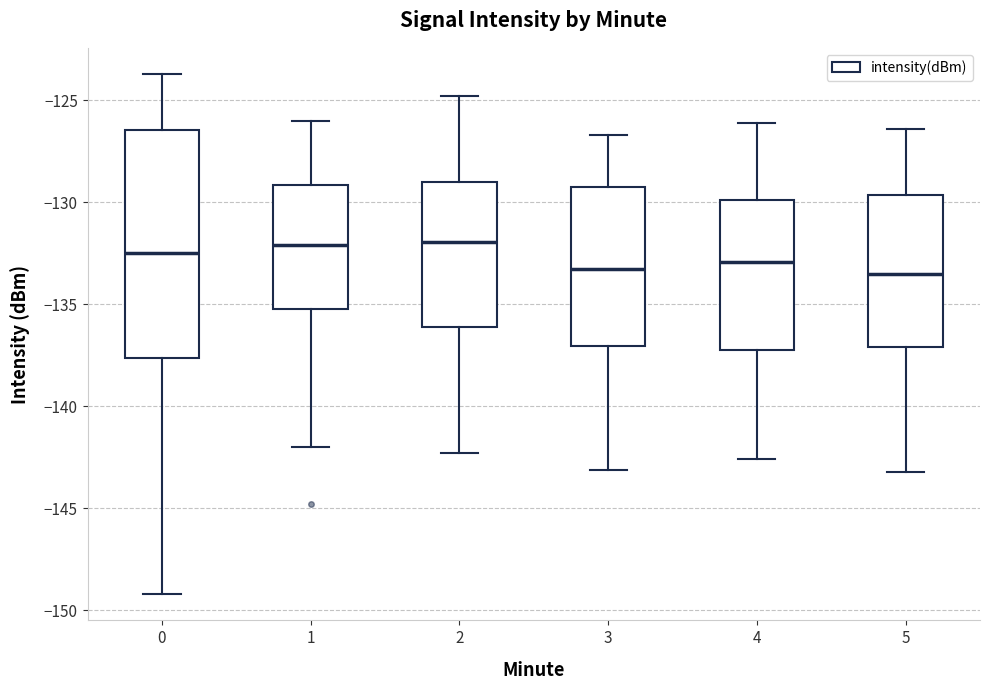

Comparing the boxes themselves (not the whiskers), which one is the tallest?

0